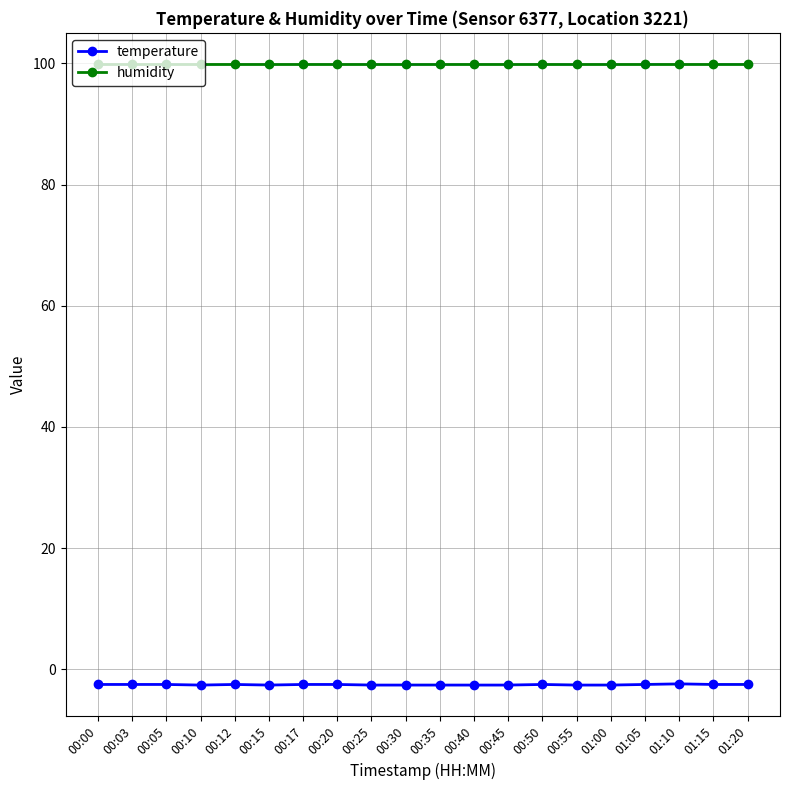

What is the highest value of the humidity series?

99.9